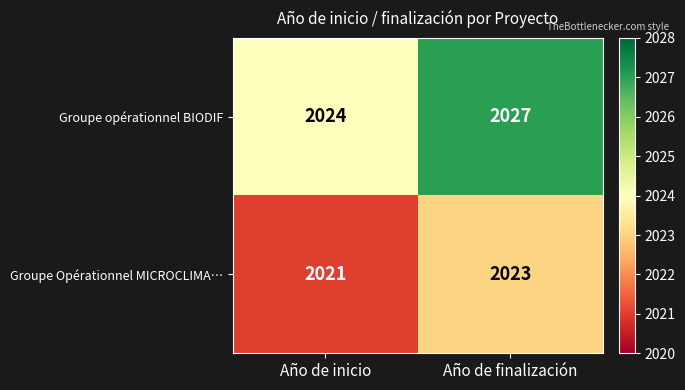

List the series in order of their peak value, highest first.

Groupe opérationnel BIODIF, Groupe Opérationnel MICROCLIMA…